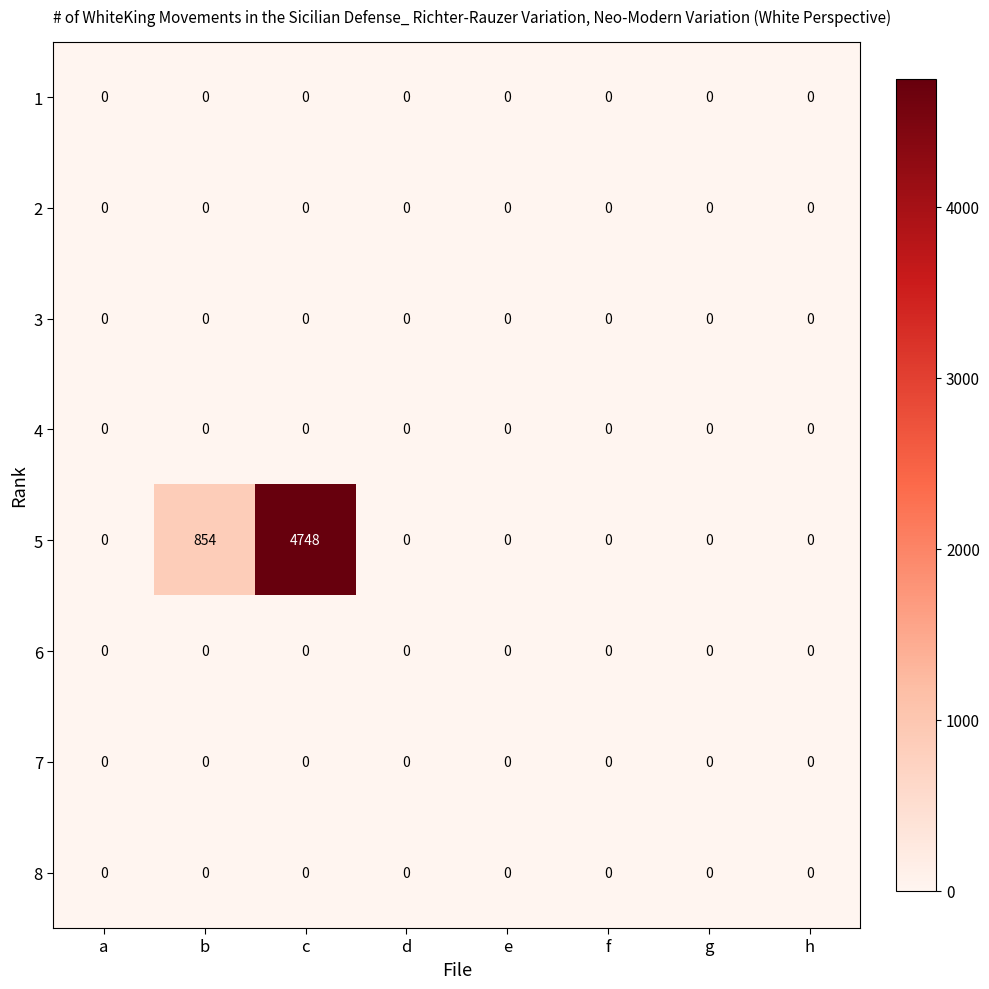

Which series has the largest range (max minus min)?

5